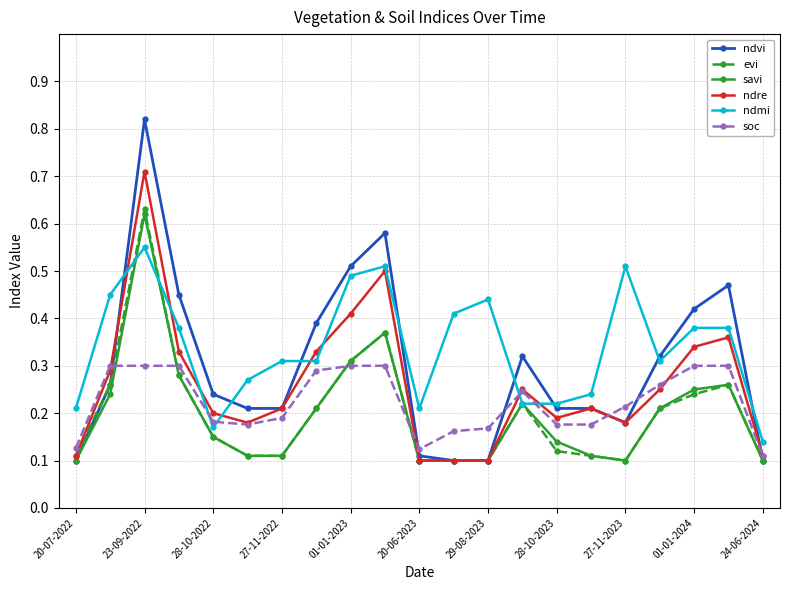

At how many categories does at least one series exceed 0?

21